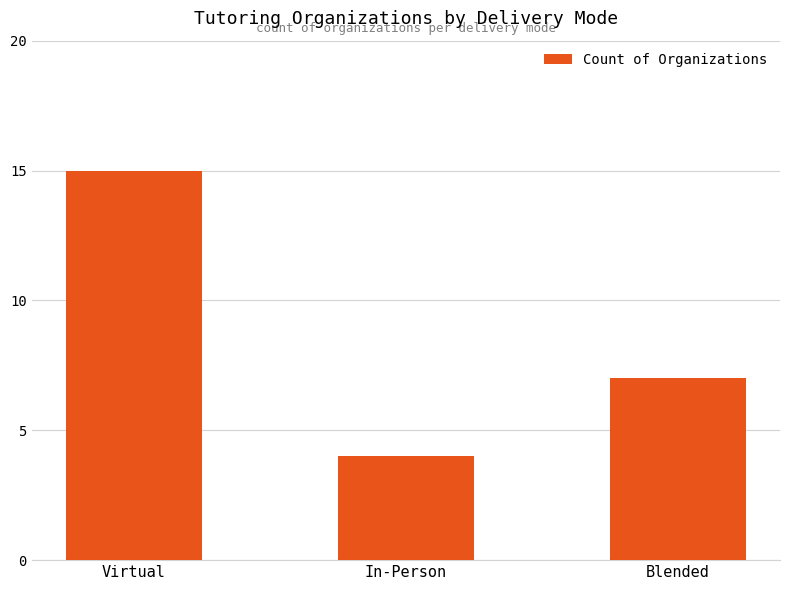

What is the sum of the values at In-Person and Virtual?

19